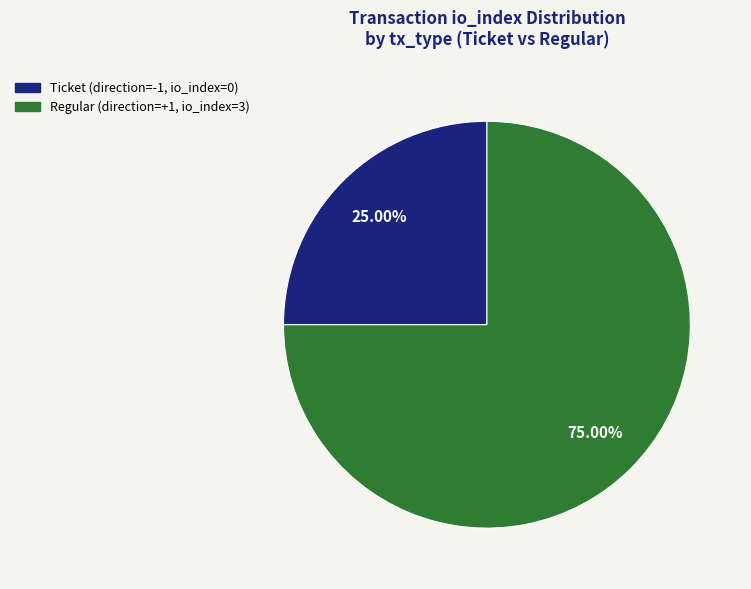

Is there a majority slice in this chart?

Yes